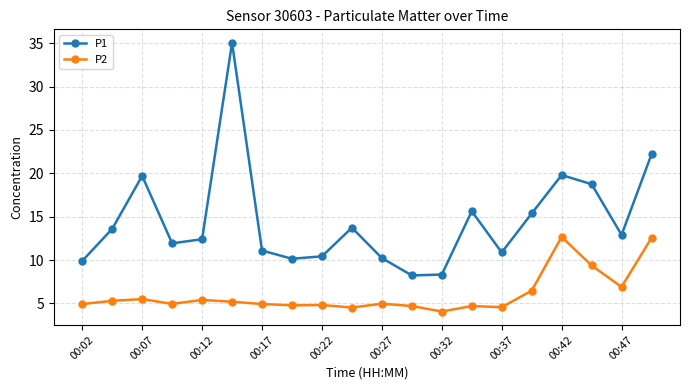

What is the sum of all P1 values?

290.3